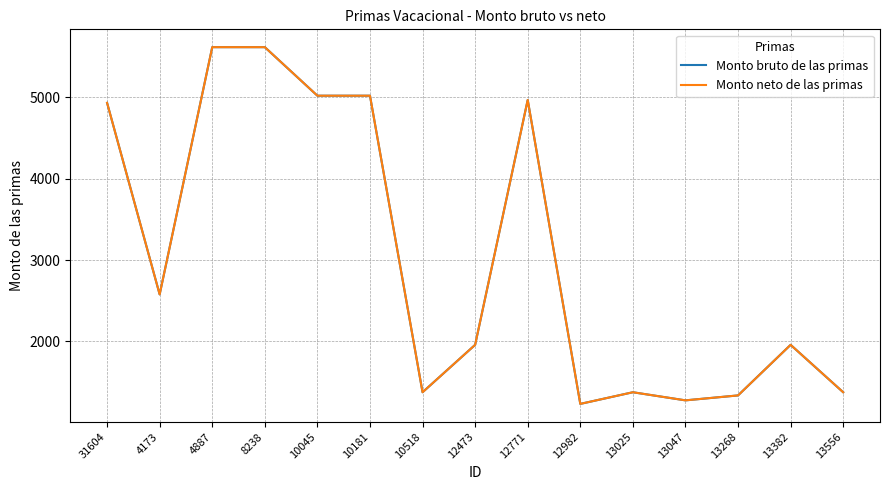

True or false: Monto bruto de las primas and Monto neto de las primas cross at least once.

False